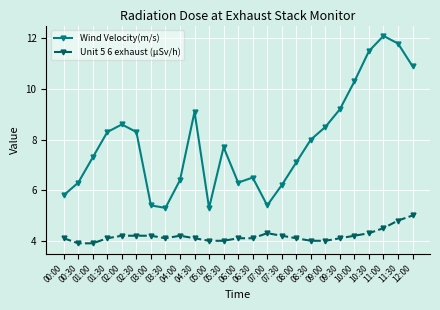

At how many categories does at least one series exceed 7?

15